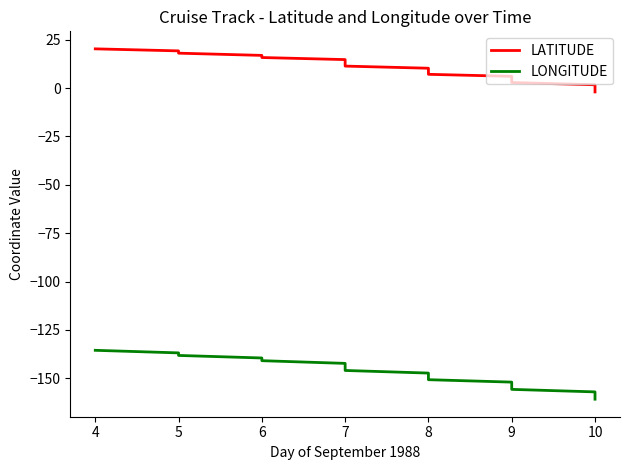

Which series changed the most between 8 and 10?

LONGITUDE